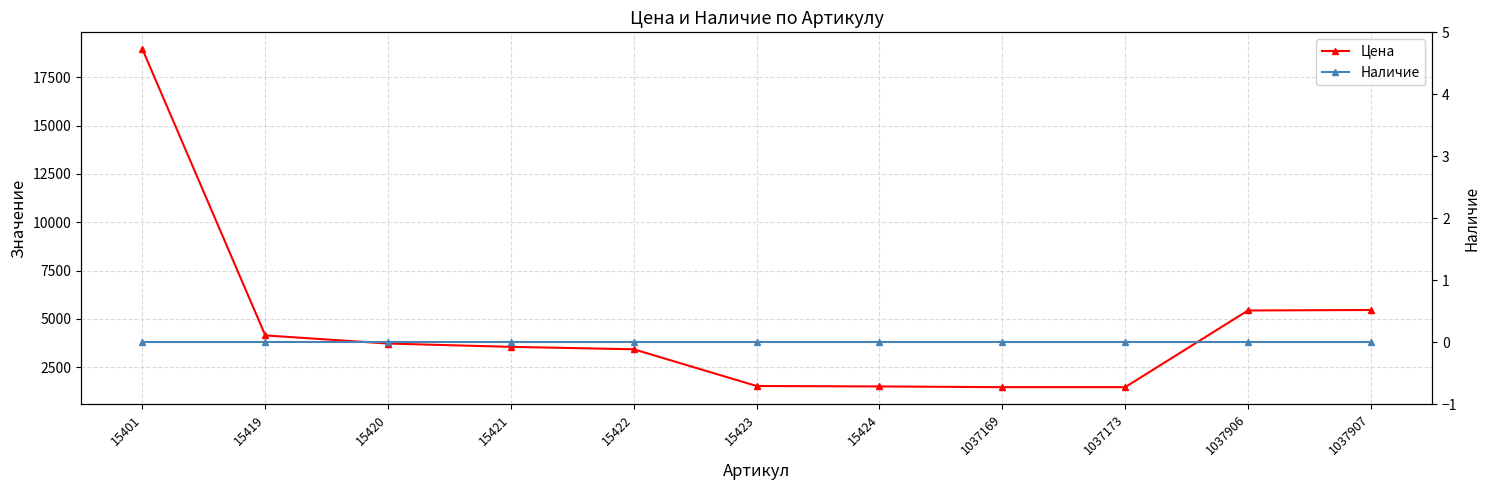

True or false: Цена and Наличие intersect in this chart.

False